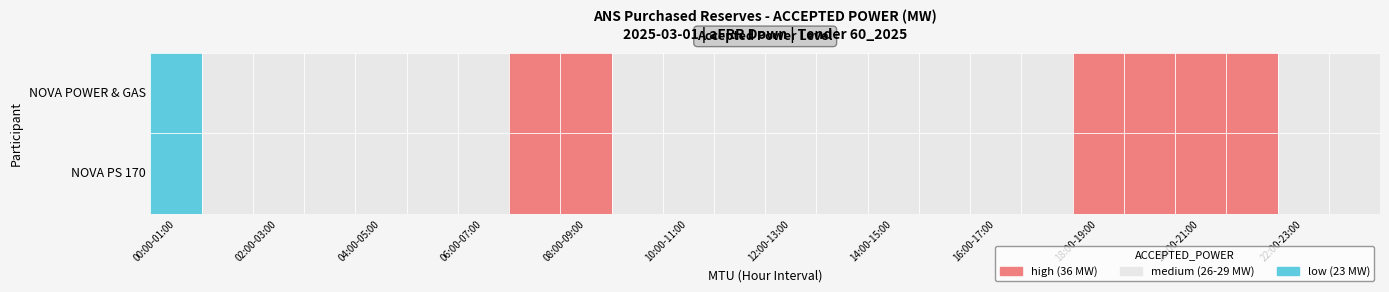

Which series has the largest range (max minus min)?

NOVA PS 170